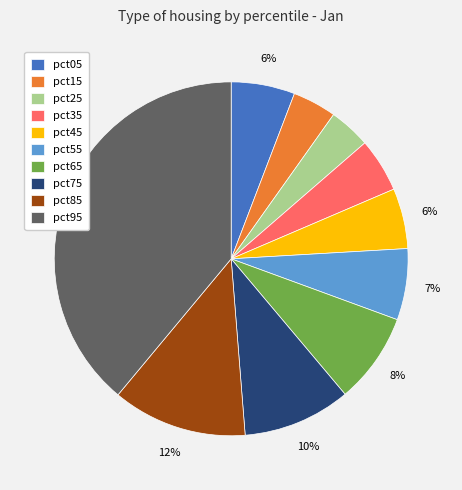

Does pct15 represent more than half of the total?

No